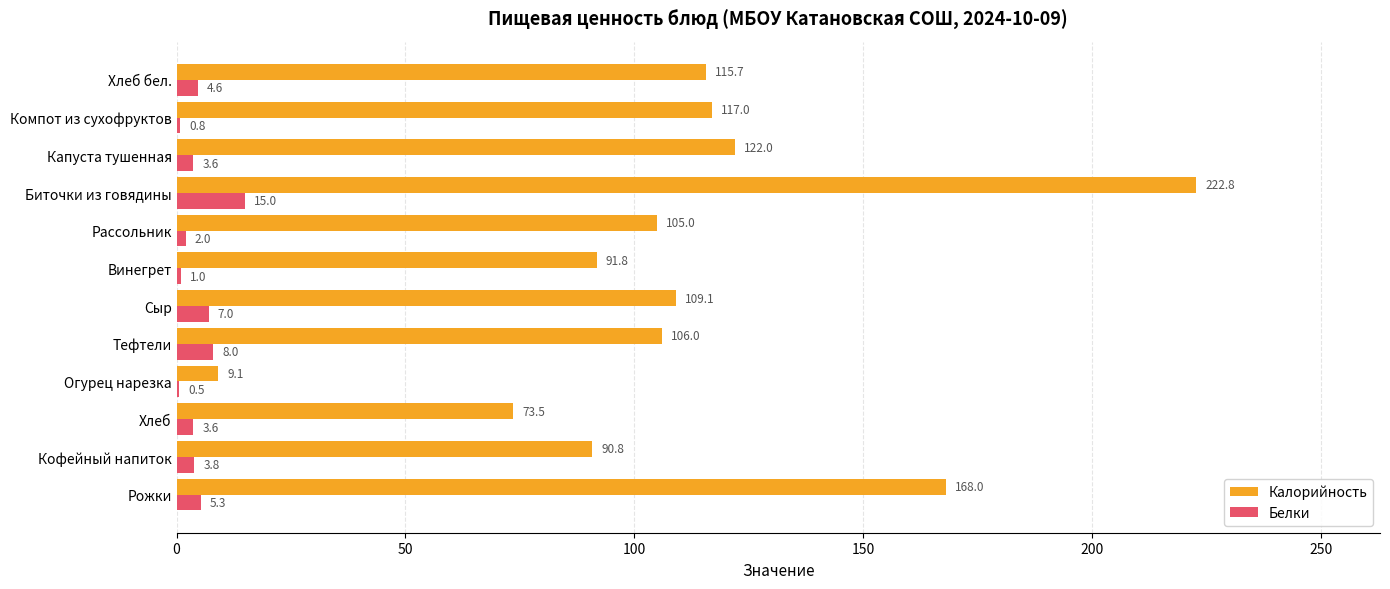

What is the maximum value for Калорийность?

222.8